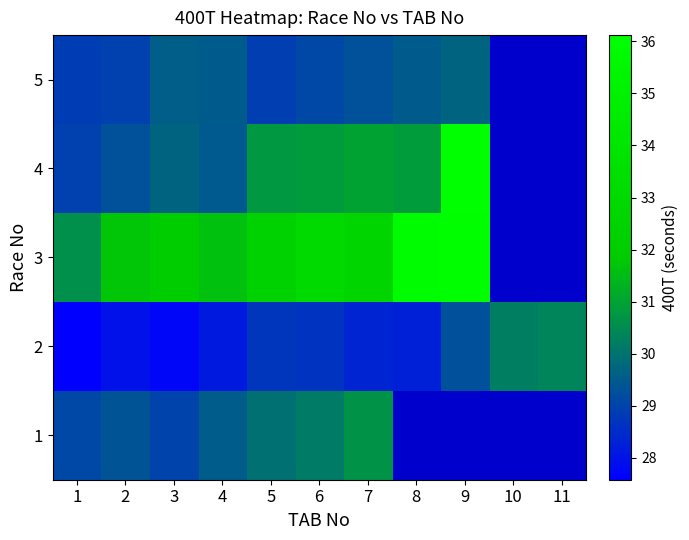

Which category has the lowest value across all series?

1